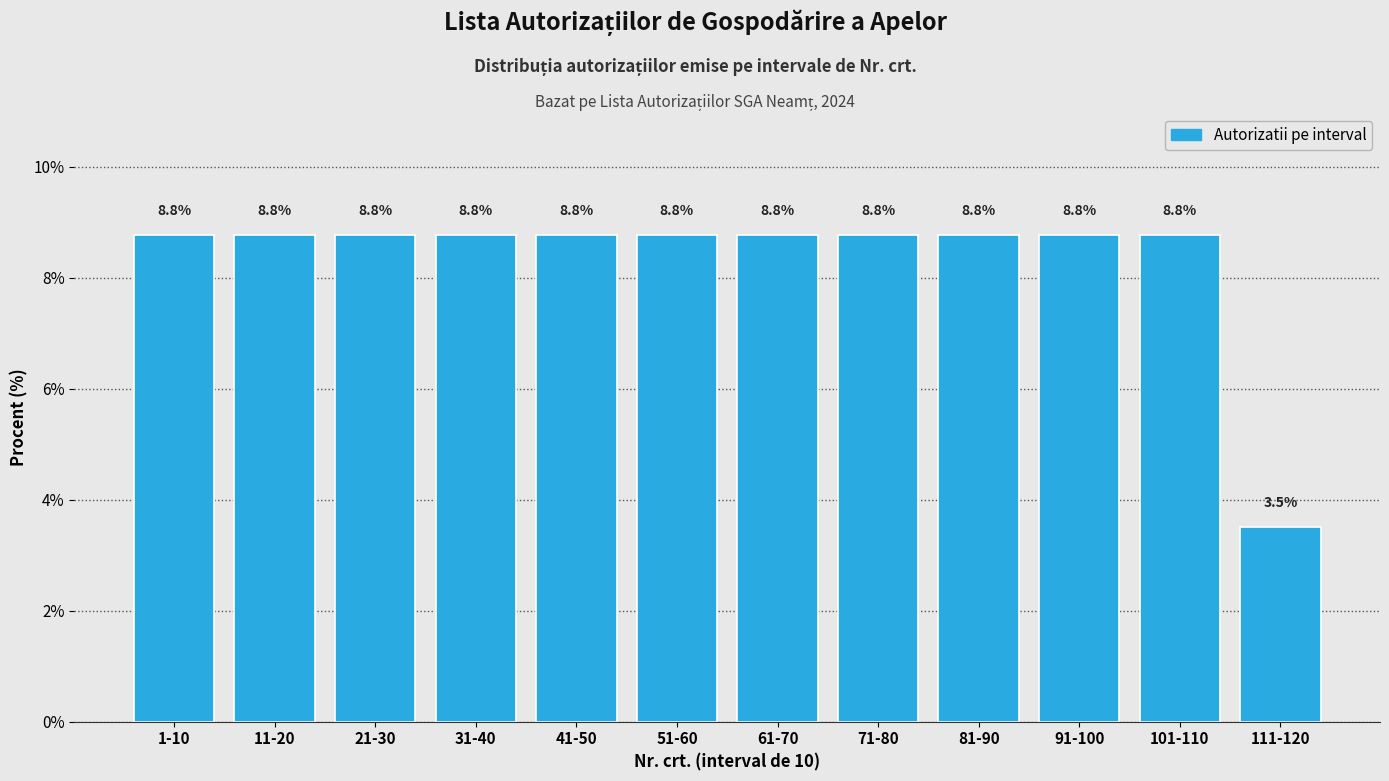

Reading left to right, extract all data points from this chart.

8.8	8.8	8.8	8.8	8.8	8.8	8.8	8.8	8.8	8.8	8.8	3.5